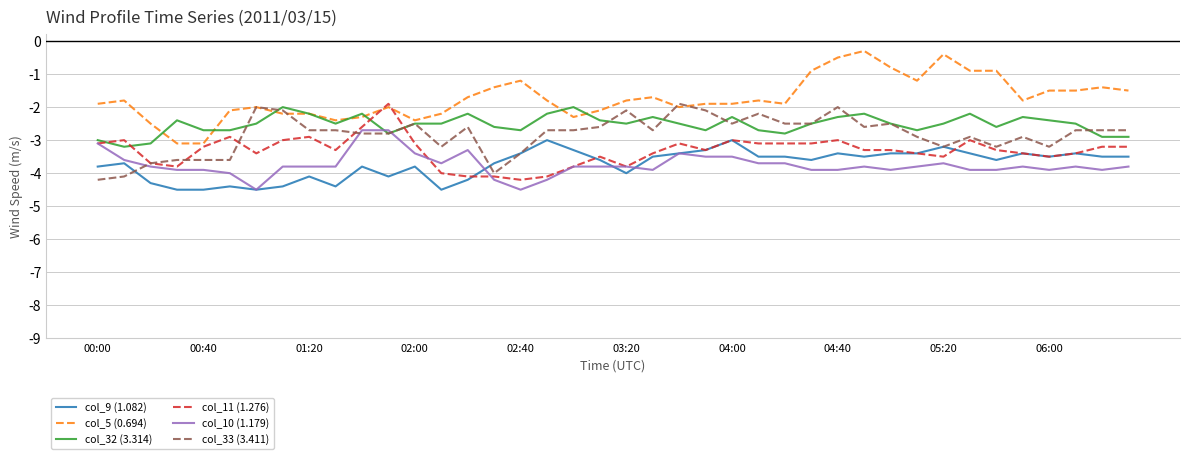

Which series has the largest range (max minus min)?

col_5 (0.694)